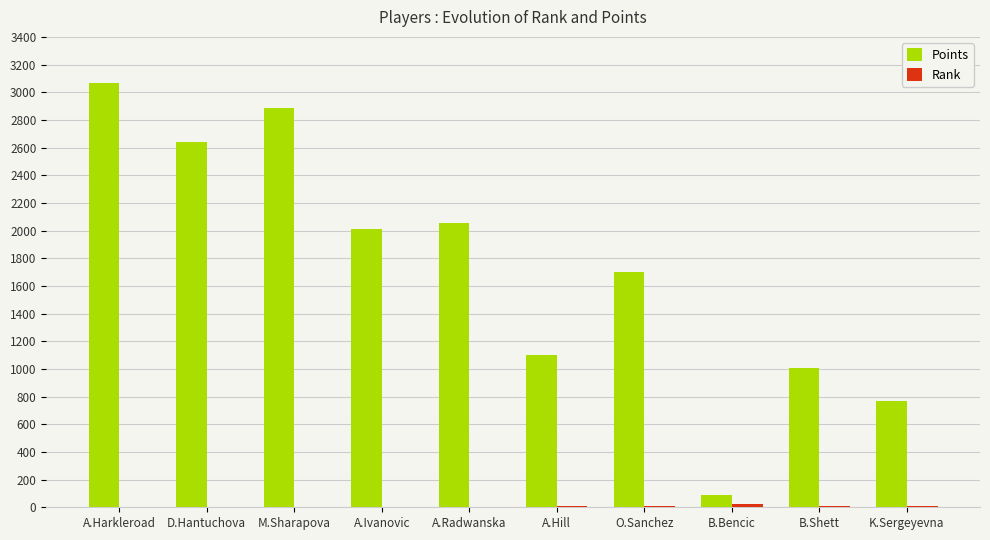

What is the sum of all Points values?

17320